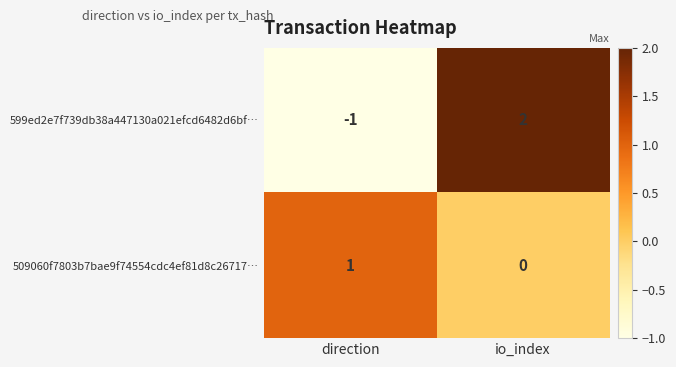

What is the difference between the highest and lowest values at direction?

2